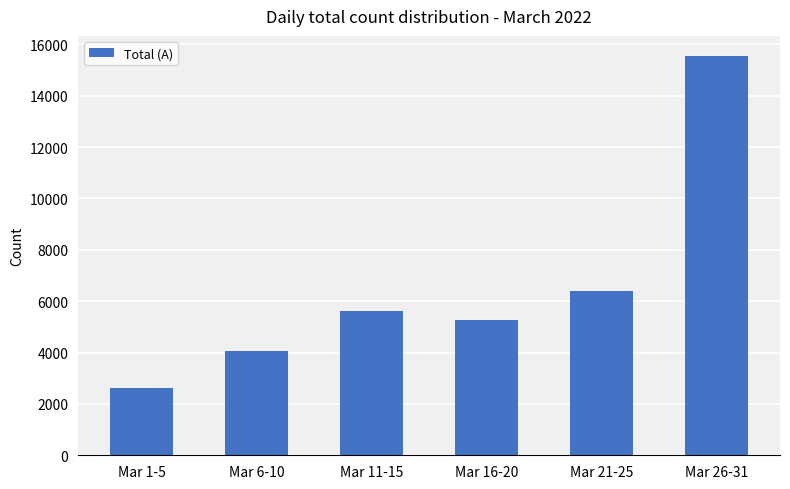

Reading right to left, list all the values displayed in this chart.

15549	6381	5266	5631	4064	2611